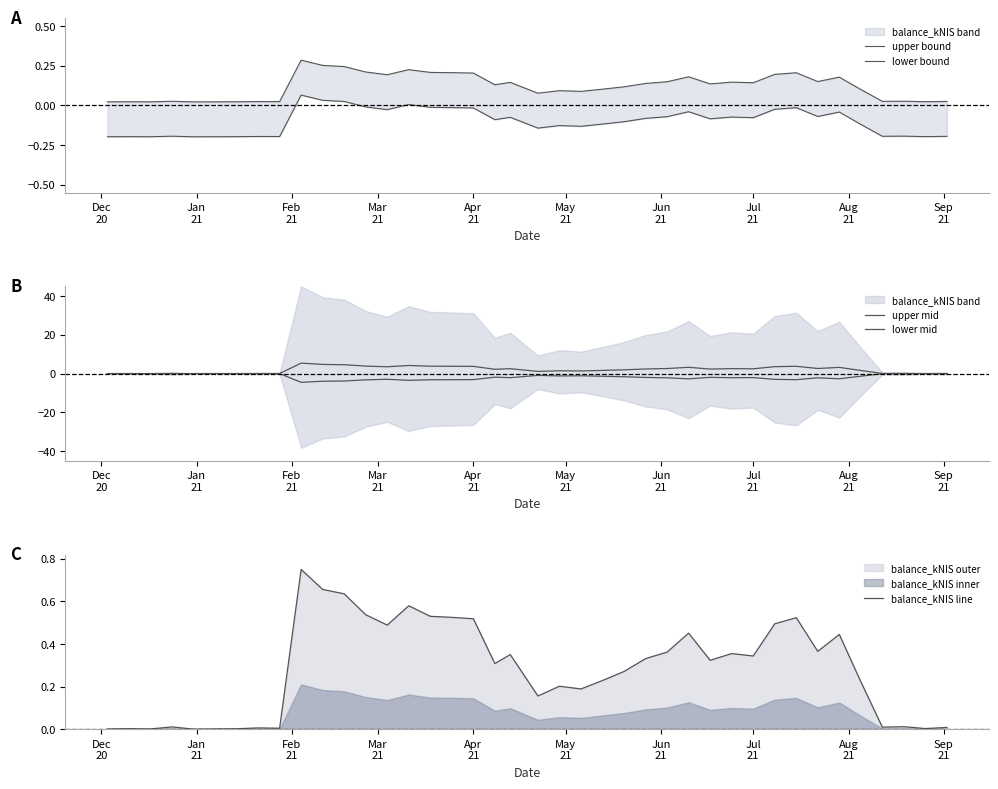

How many interior local valleys does the lower mid series have?

12